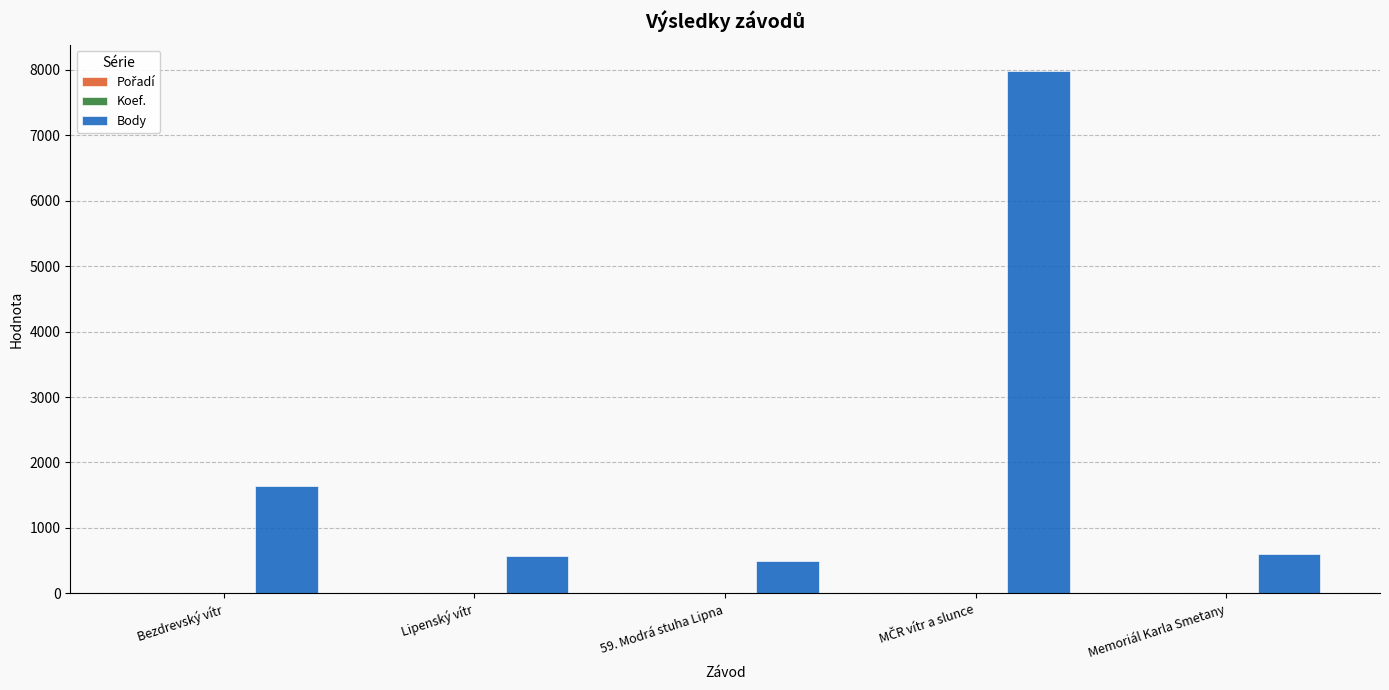

Between Bezdrevský vítr and Lipenský vítr, which series saw the biggest shift?

Body